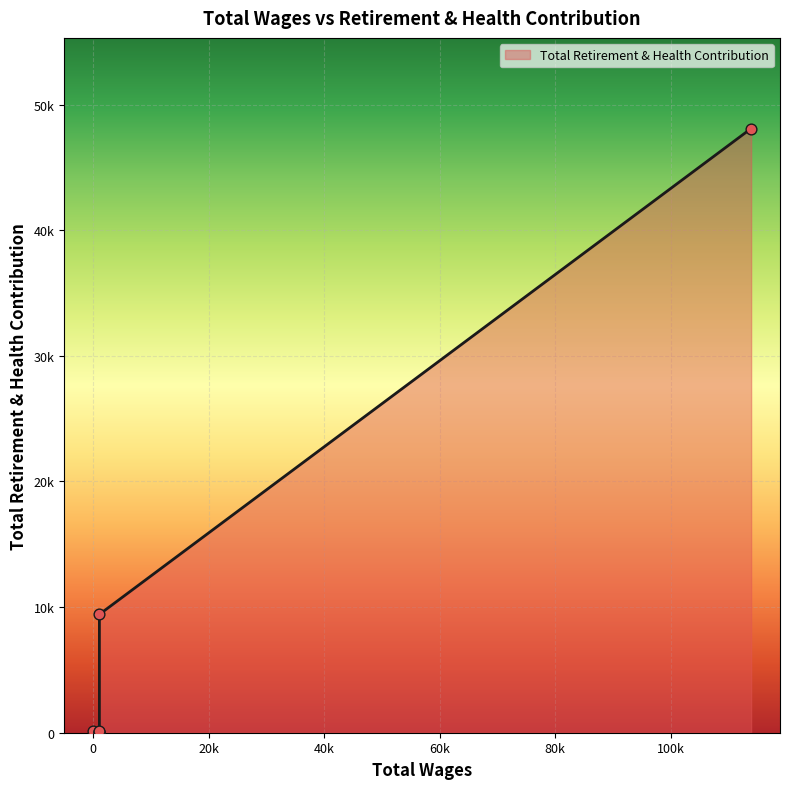

Which has a higher value, 1100.0 or 0.0?

1100.0